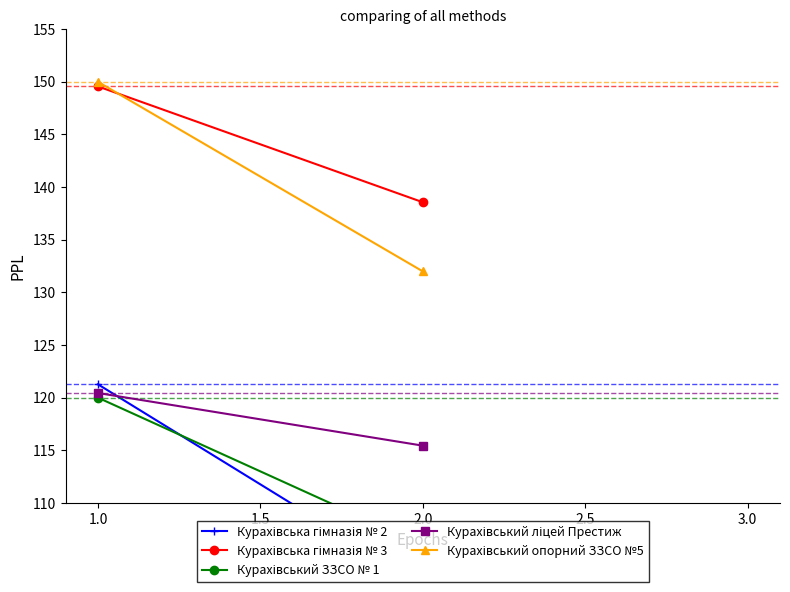

Count the number of data series in this chart.

5